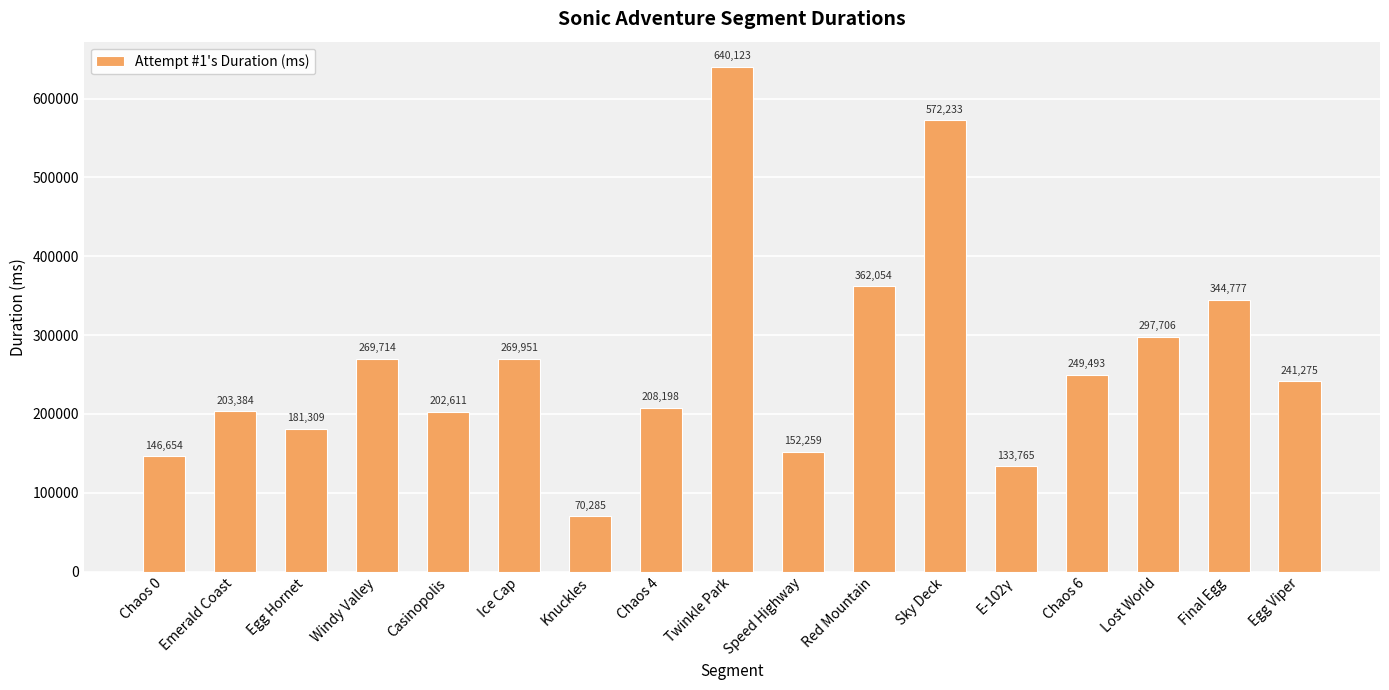

What is the approximate value at E-102γ, to the nearest 100?

133800